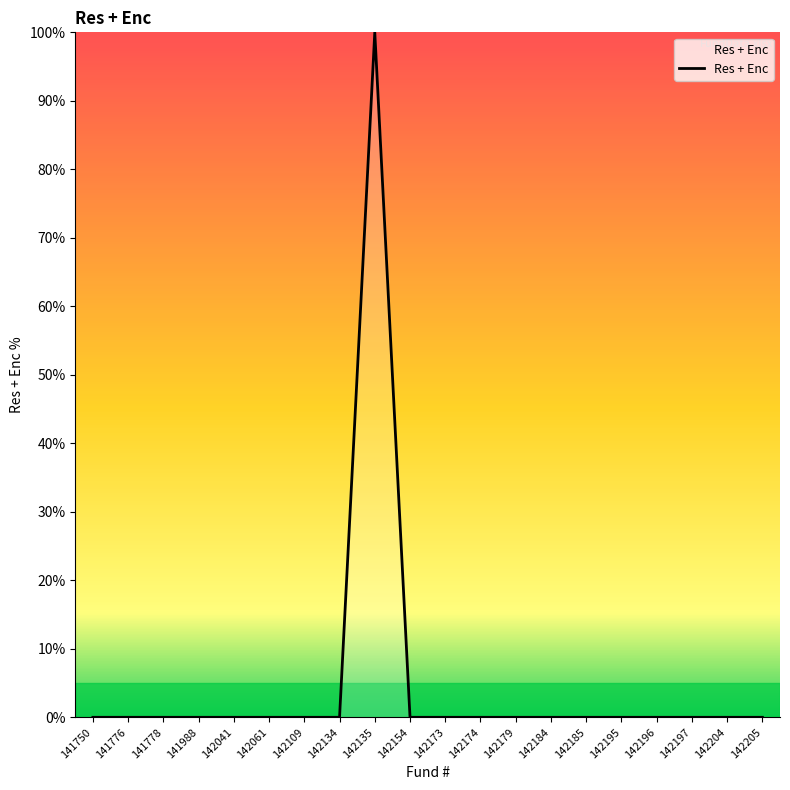

True or false: the data has more than 0 interior local peaks.

True